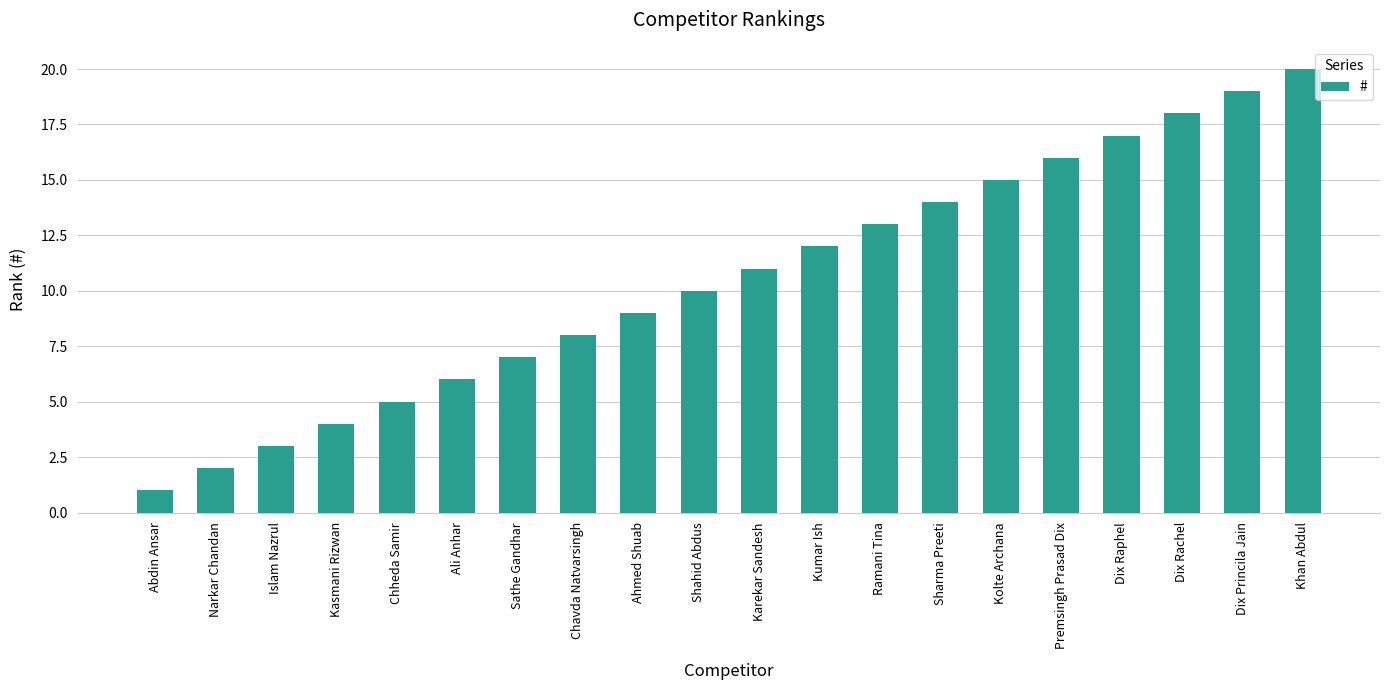

What is the value of the 14th bar from the left?

14